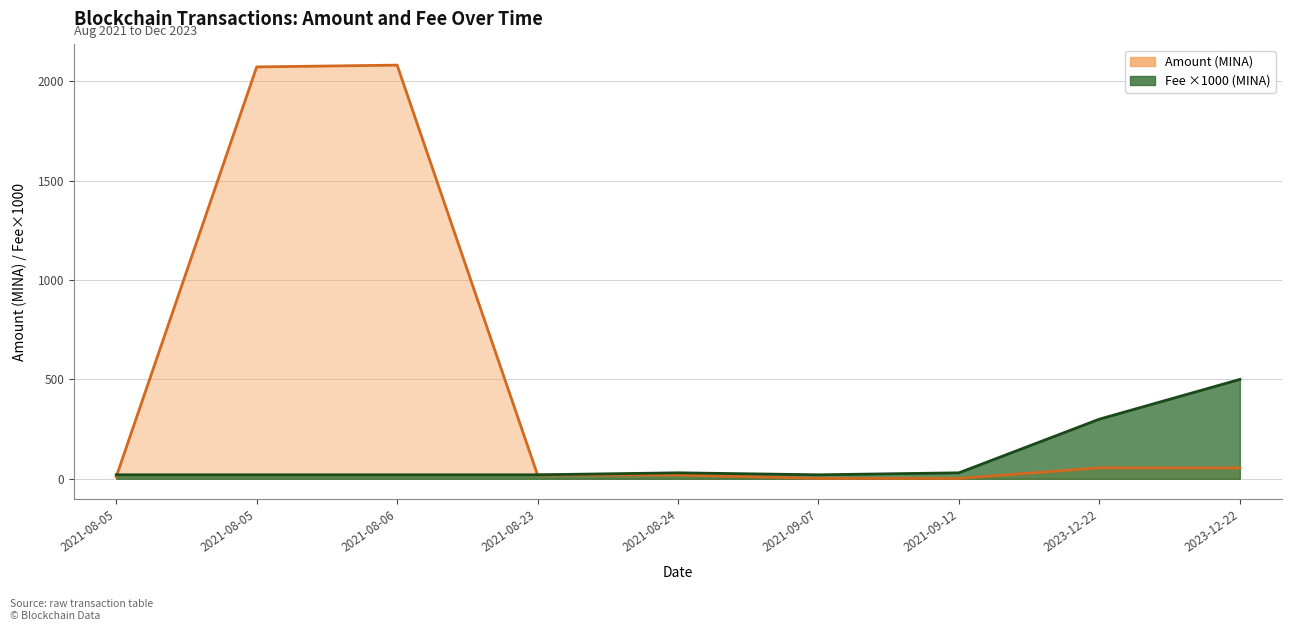

Is it true that Amount equals 1.8 at 2021-09-07?

True